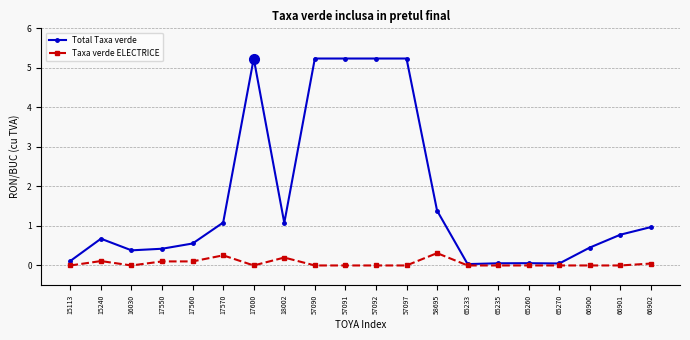

True or false: Taxa verde ELECTRICE has more than 1 points higher than both neighbors.

True